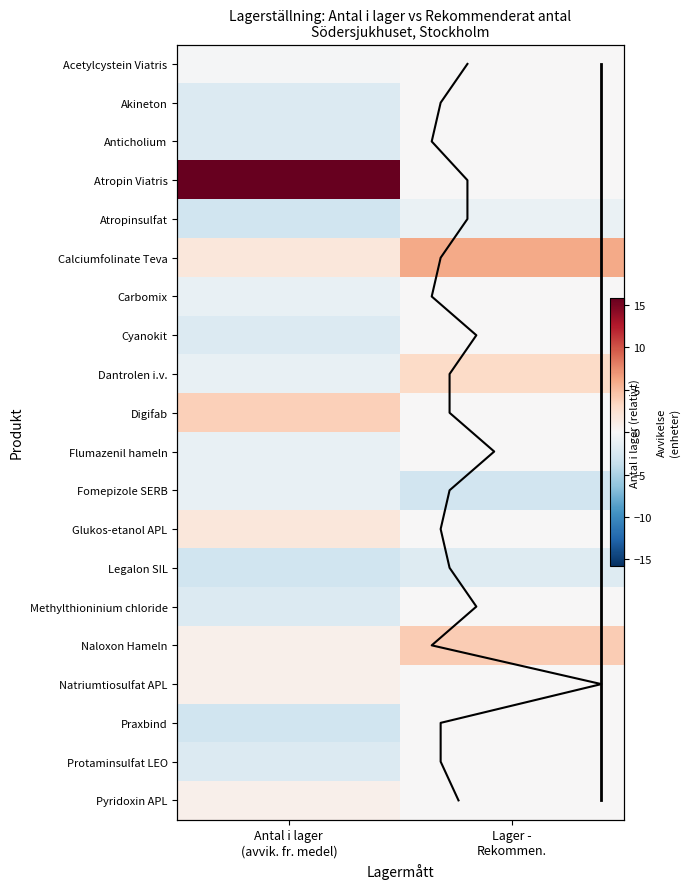

At which category is the sum across all series the highest?

Lager -
Rekommen.